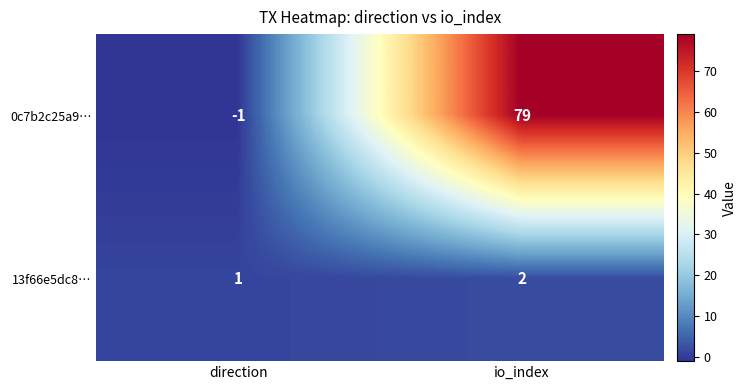

Reading left to right, list all the values displayed in this chart.

0c7b2c25a9…: -1	79
13f66e5dc8…: 1	2